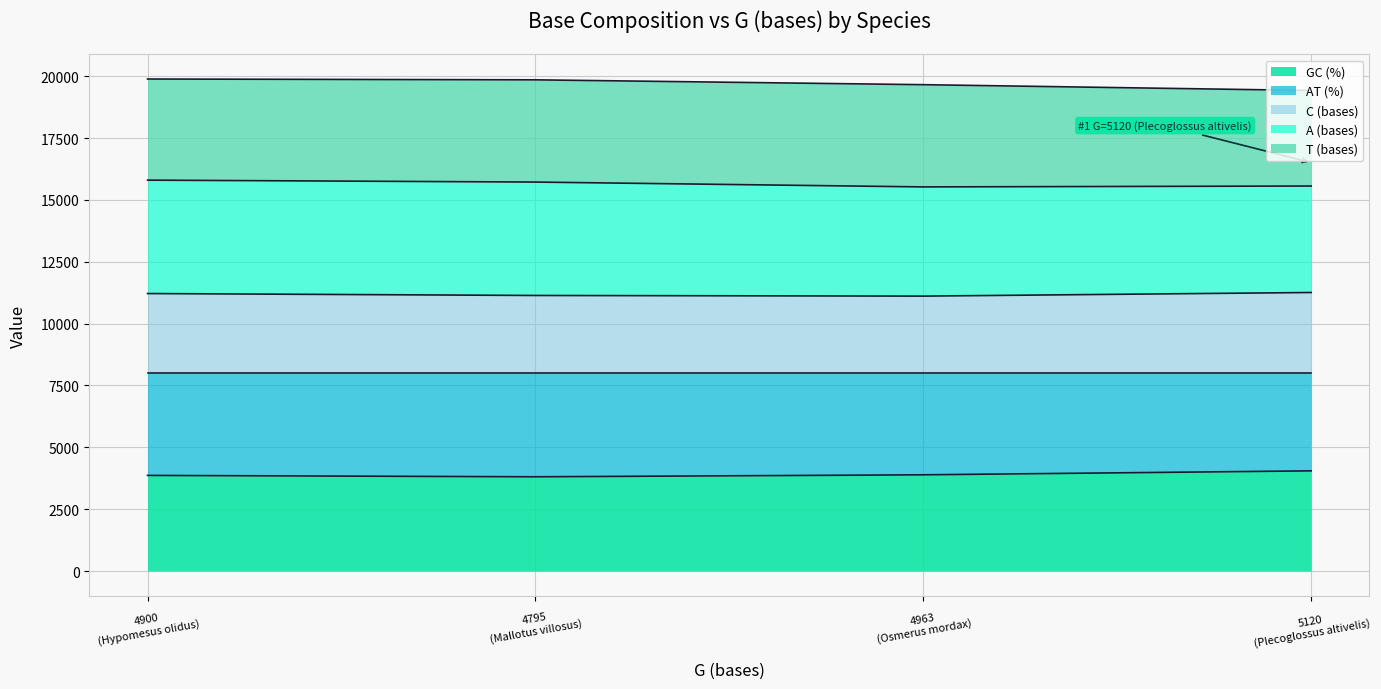

Does the chart have visible grid lines?

Yes